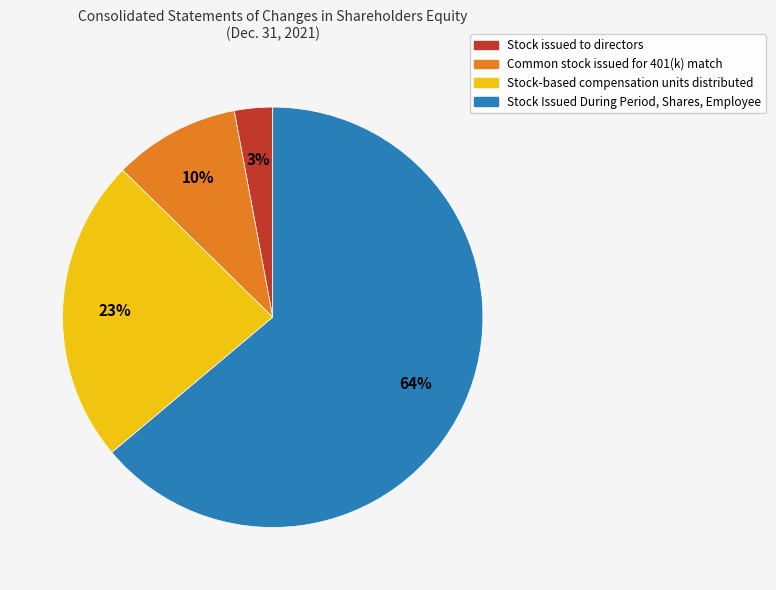

Which category has the smallest portion of the pie?

Stock issued to directors